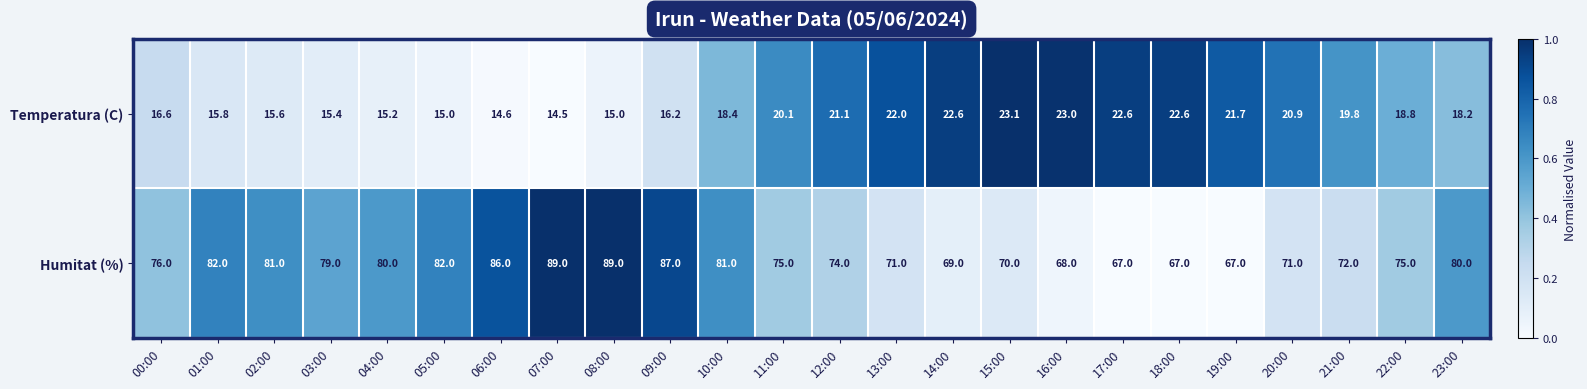

Rank the series by their maximum value, from highest to lowest.

Humitat (%), Temperatura (C)